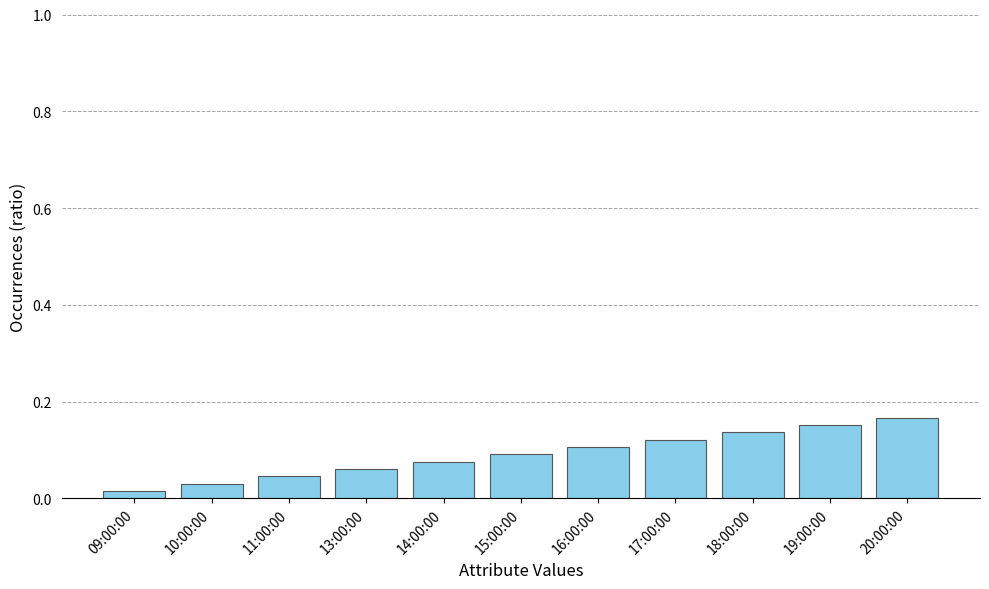

At which category does the chart reach its minimum across all series?

09:00:00